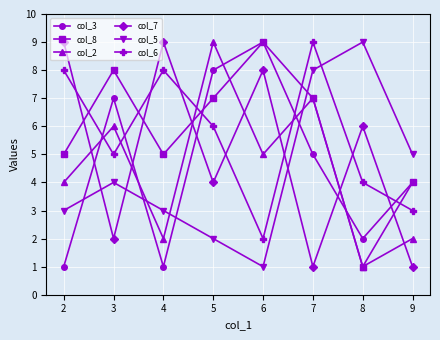

Is the value of col_3 at 9 greater than the value of col_7 at 3?

Yes